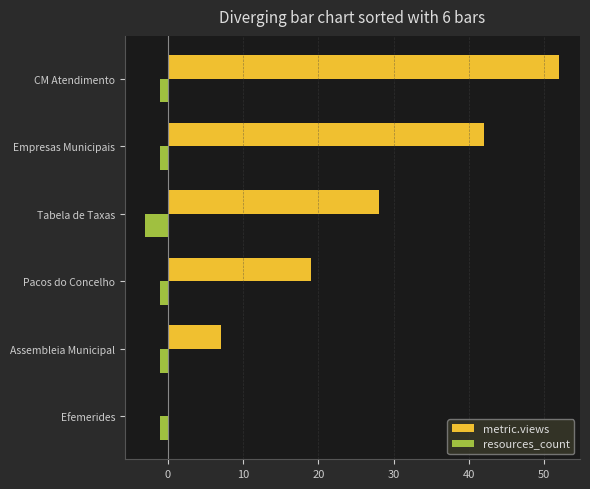

At which label is metric.views closest to 26?

Tabela de Taxas